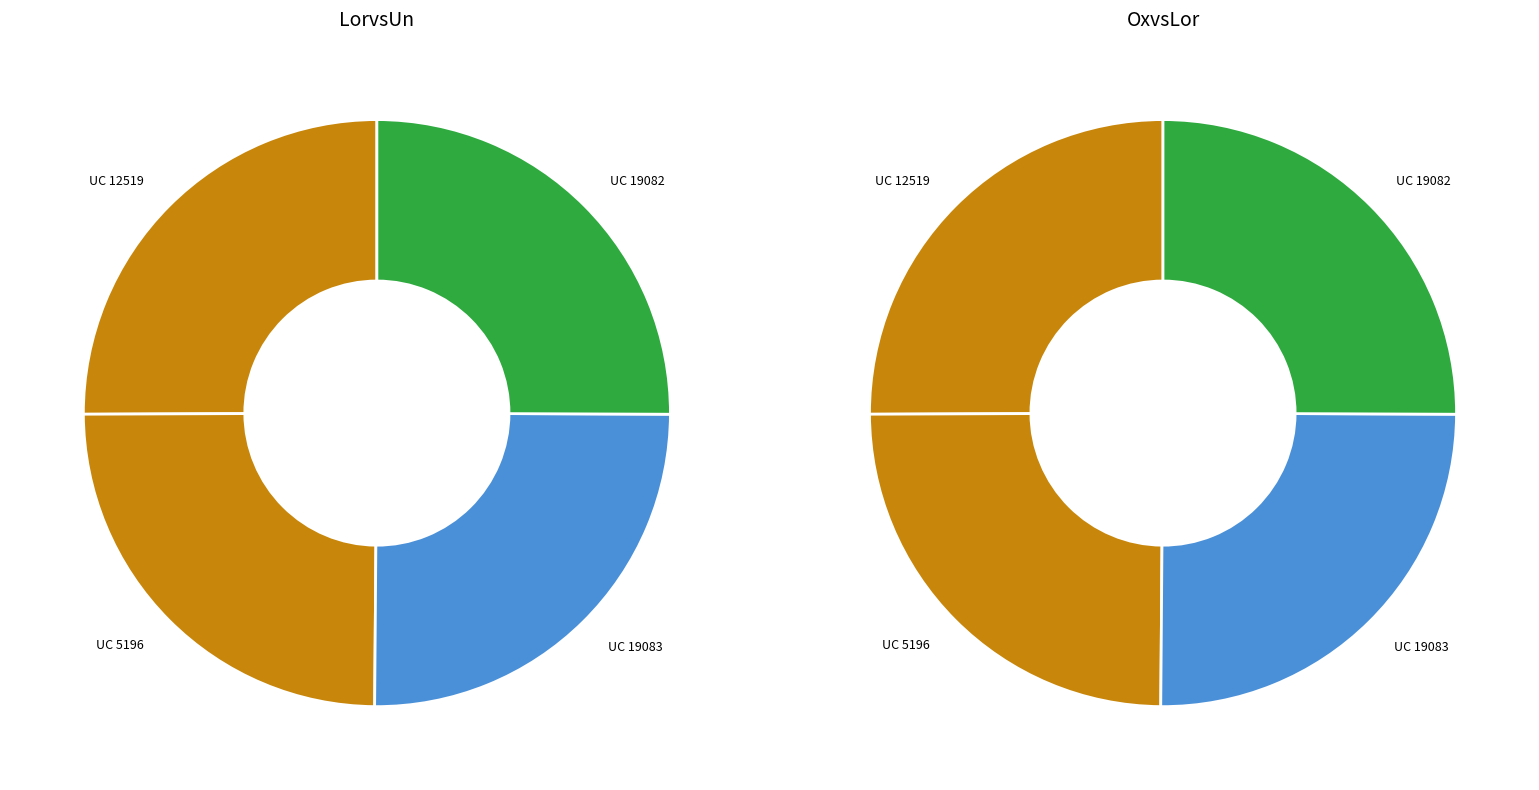

The UC 12519 slice represents 36% of the pie. True or false?

False